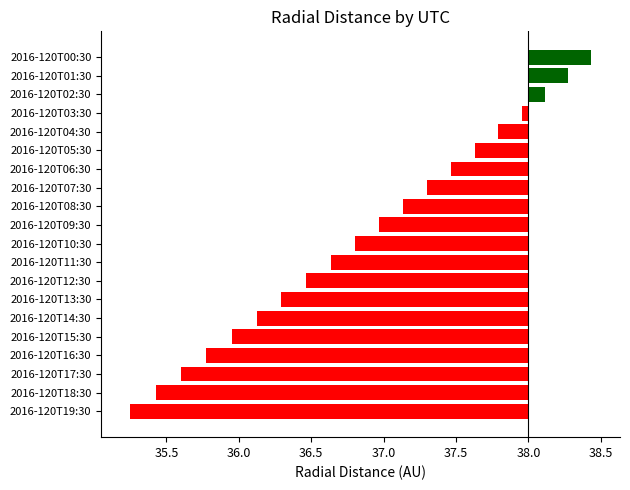

True or false: the data shows -1.7 at 2016-120T13:30.

True